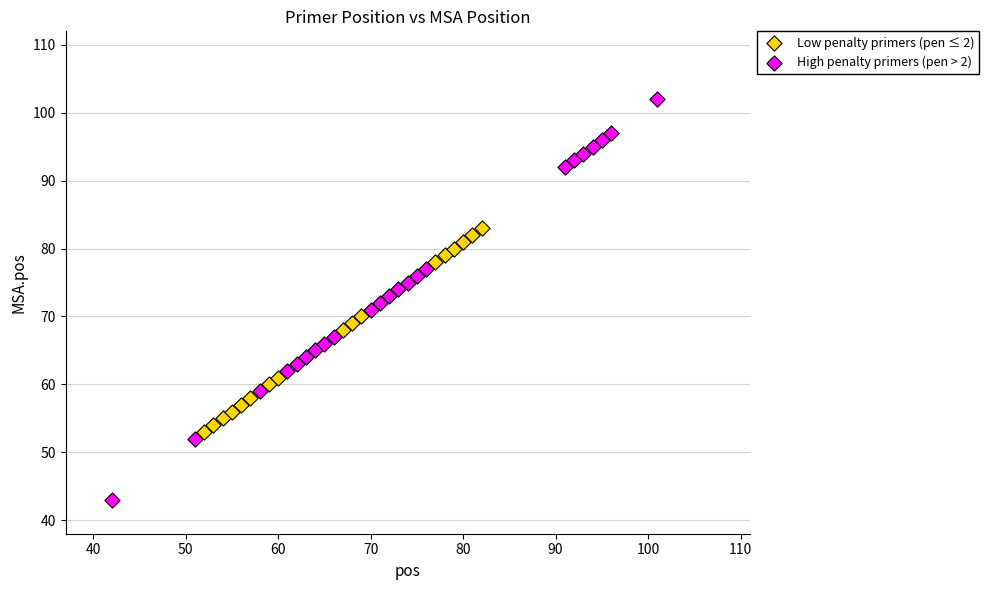

Which series contains the lowest Y value?

High penalty primers (pen > 2)